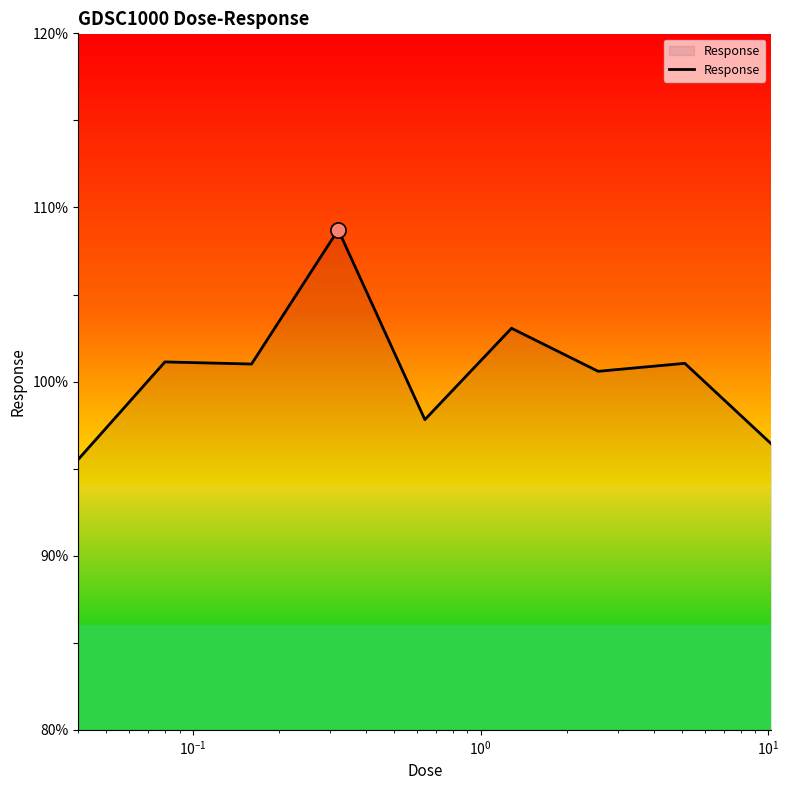

What is the greatest value displayed?

108.7